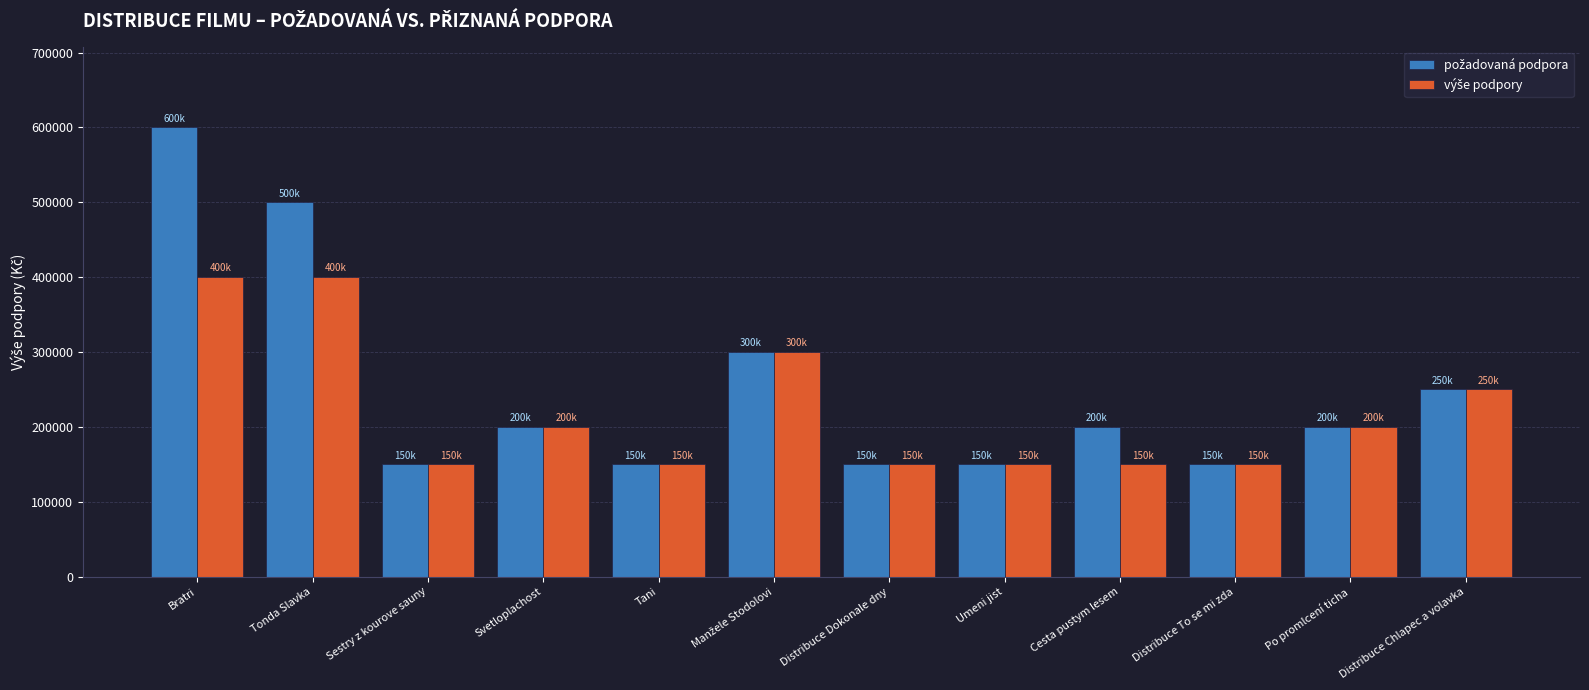

At which category is the sum across all series the highest?

Bratri